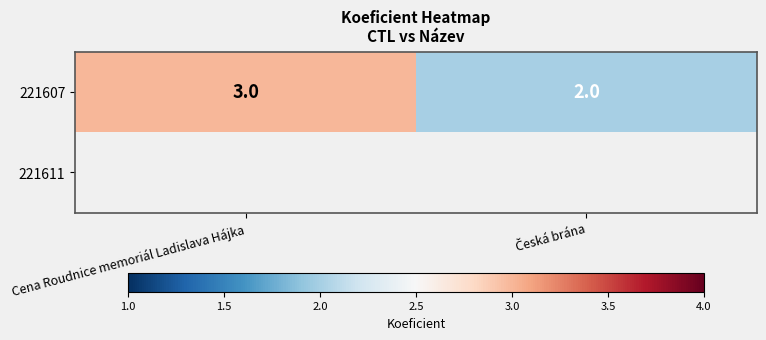

At how many categories does at least one series exceed 2?

1